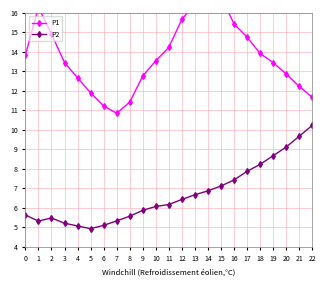

True or false: P1 has more than 0 interior local peaks.

True